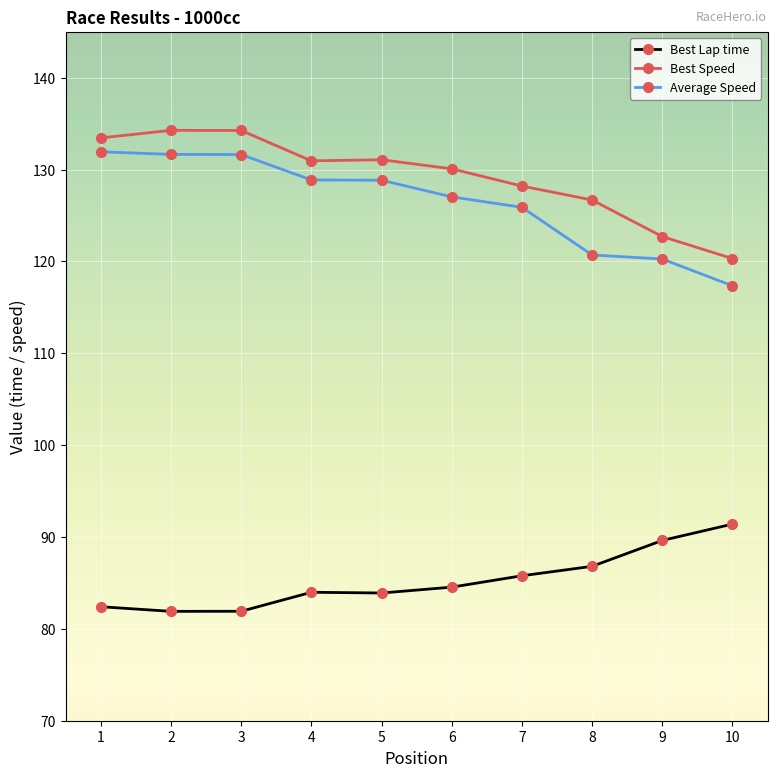

At 8, list the series in order from smallest to largest.

Best Lap time, Average Speed, Best Speed